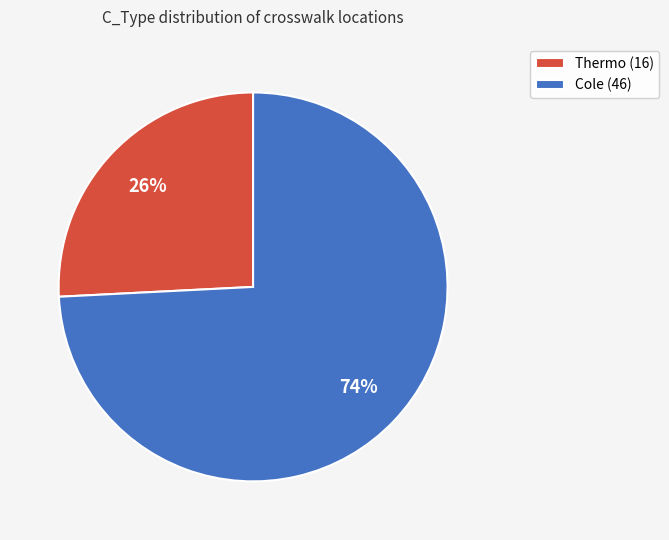

To the nearest percent, what percentage of the pie is Cole?

74%